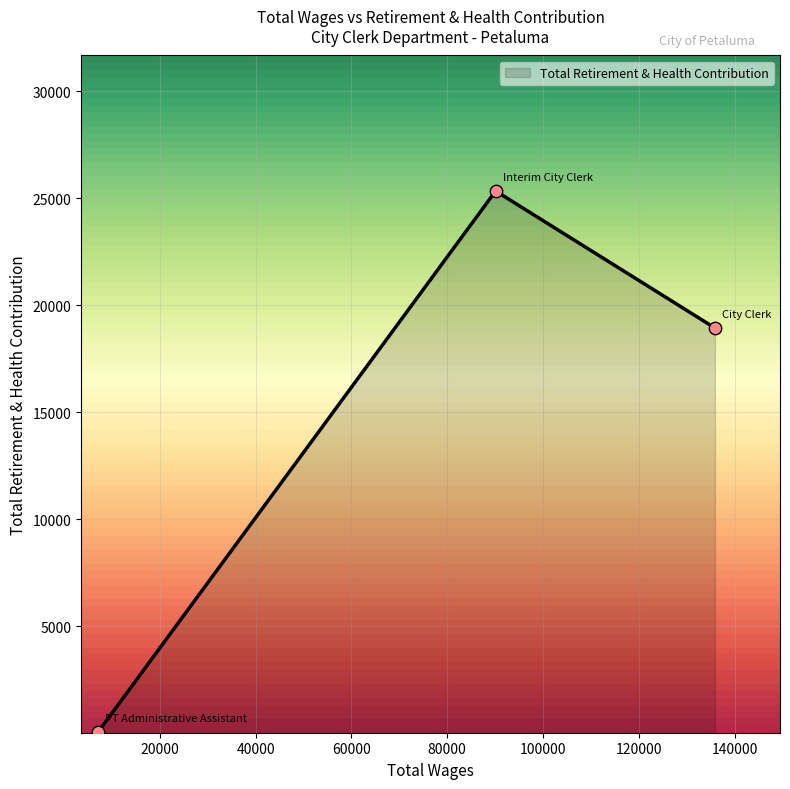

What is the average value?

14767